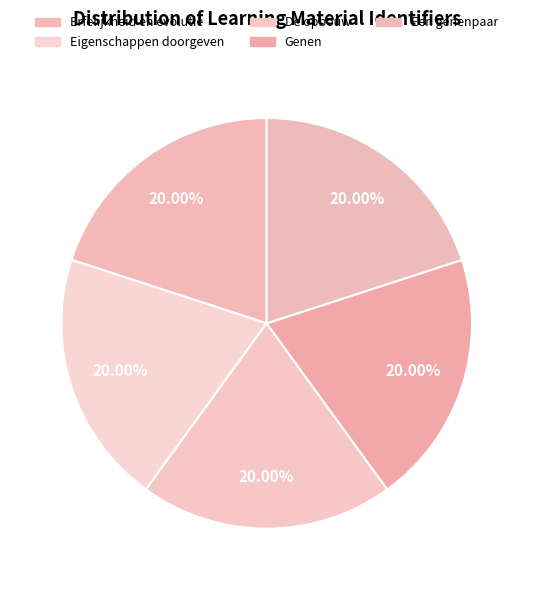

How many segments does this pie chart have?

5